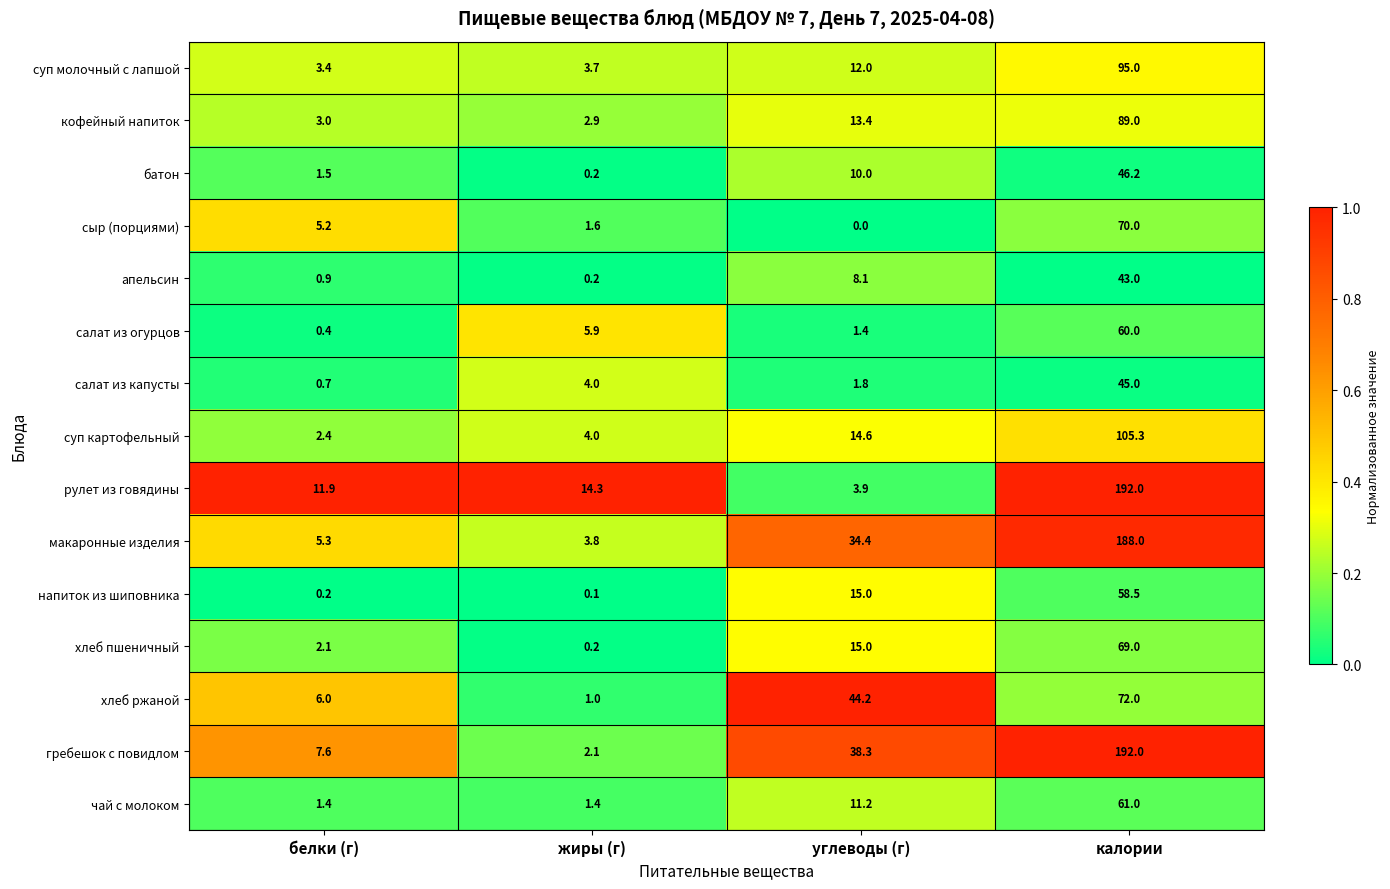

Between углеводы (г) and калории, which series saw the biggest shift?

рулет из говядины